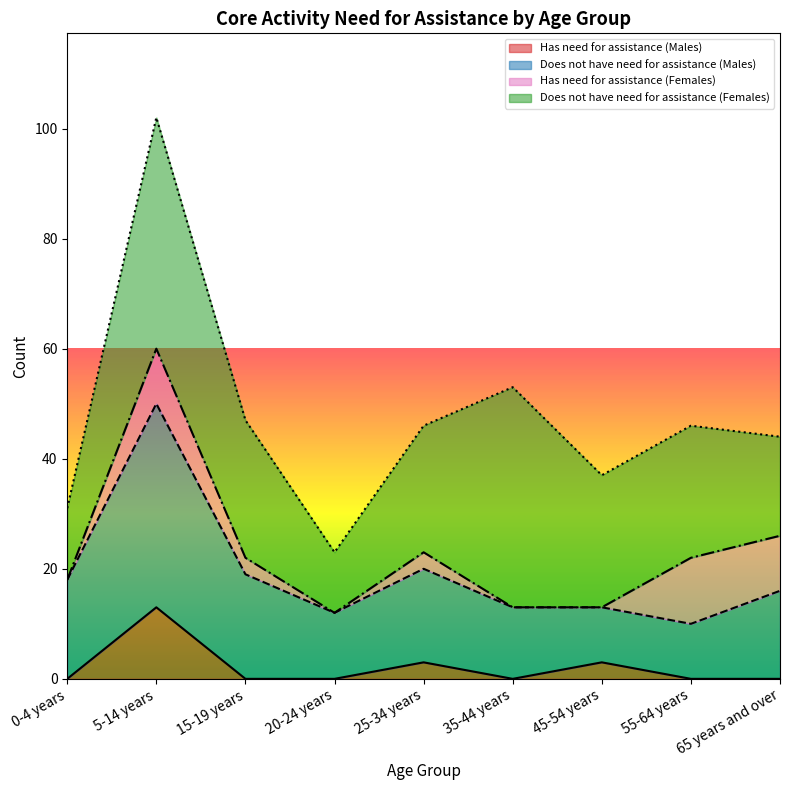

How many interior local peaks does the Does not have need for assistance (Males) series have?

2